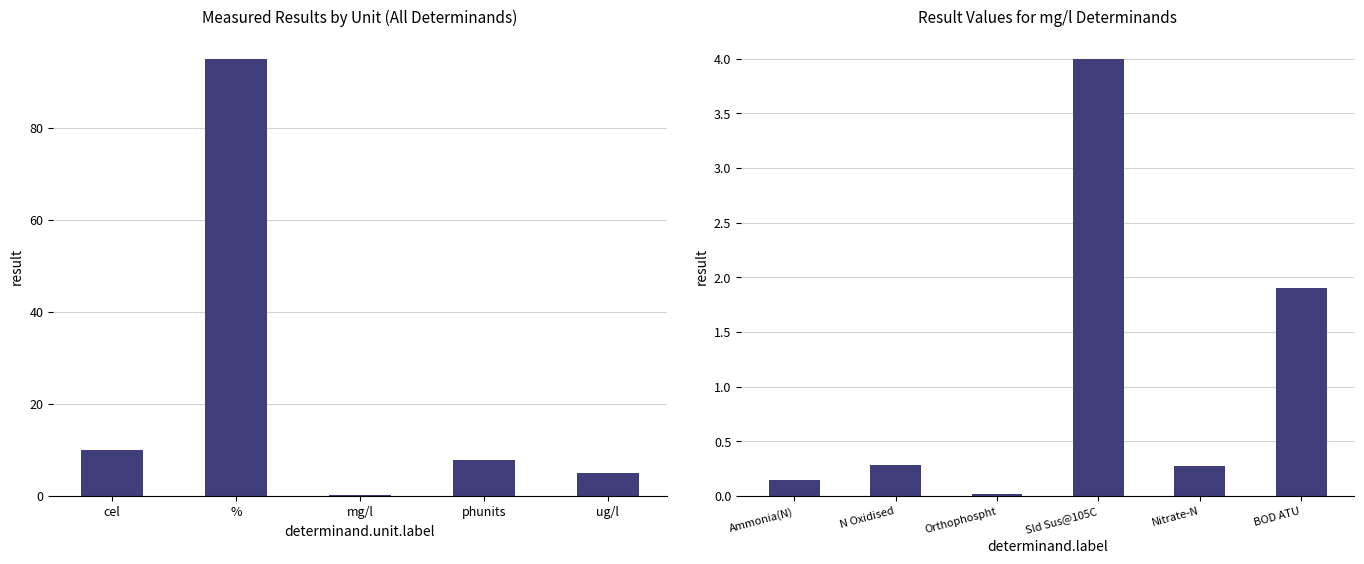

Is it true that the value at cel is 13.6?

False